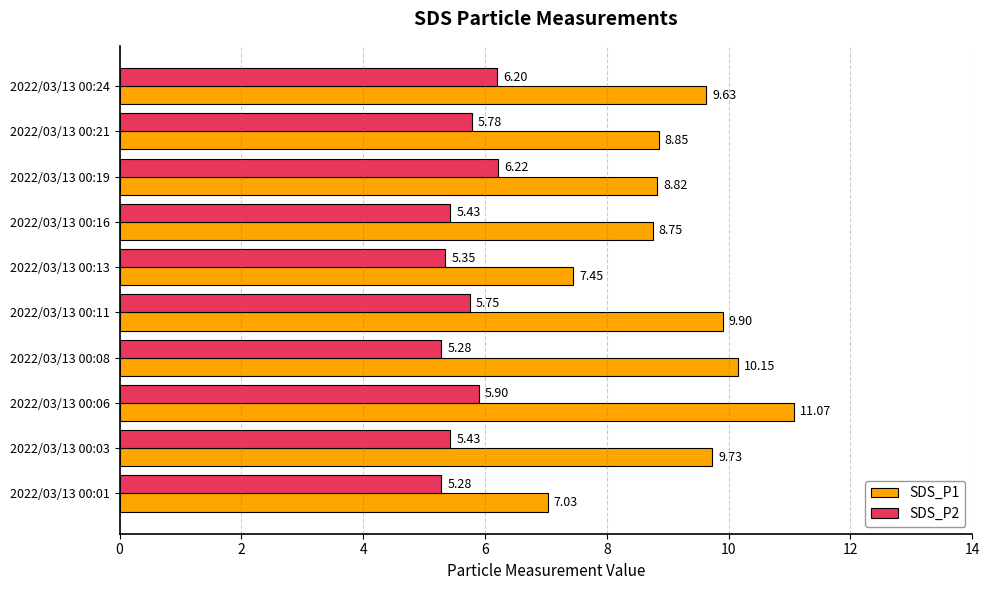

Is the value of SDS_P1 at 2022/03/13 00:13 greater than the value of SDS_P2 at 2022/03/13 00:01?

Yes